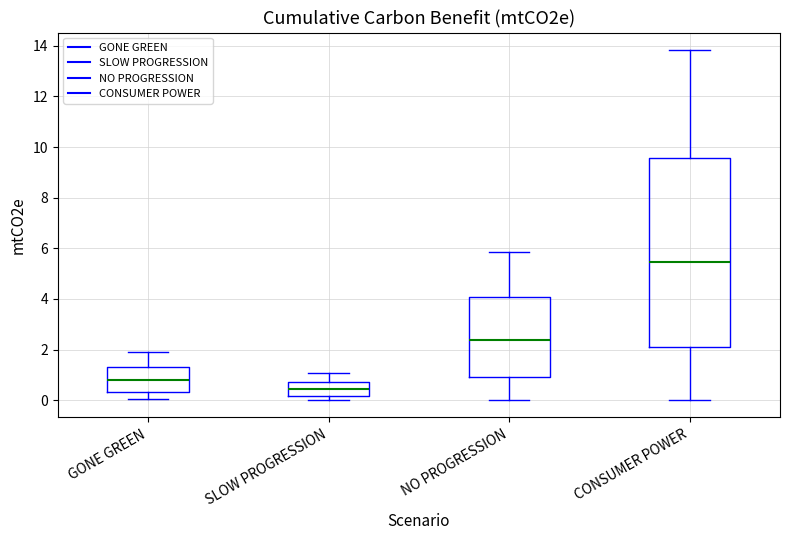

Comparing the boxes themselves (not the whiskers), which one is the tallest?

CONSUMER POWER